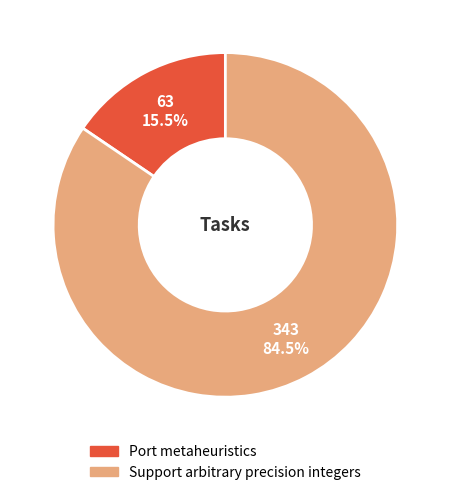

To the nearest percent, what is the average slice percentage?

50%